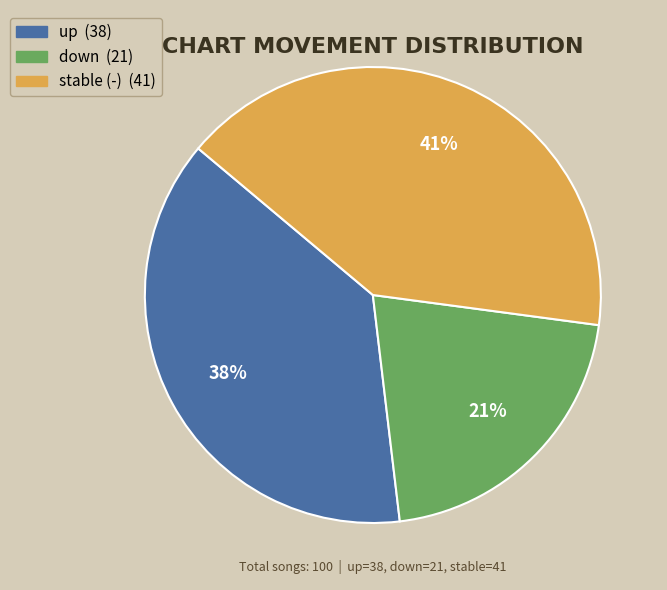

To the nearest percent, what is the difference between the largest and smallest slice percentages?

20%